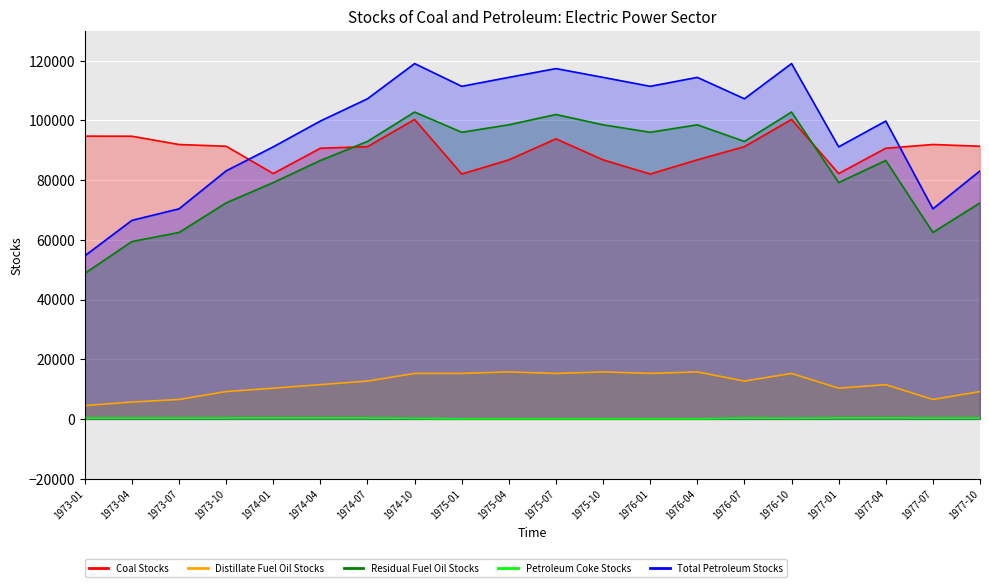

Where does the Residual Fuel Oil Stocks series first go above 92975?

1974-07